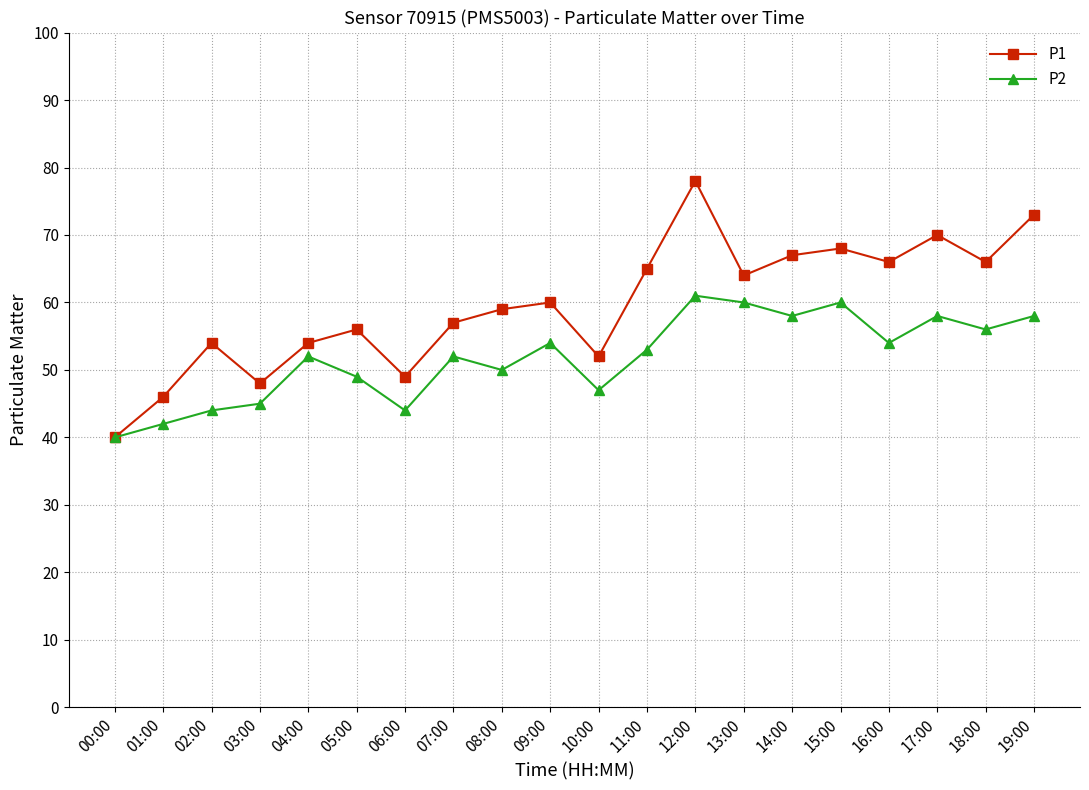

Which label corresponds to the largest value in the chart?

12:00